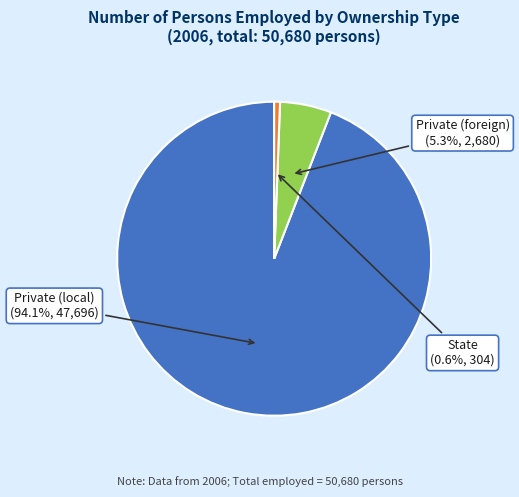

Rank the categories by value from highest to lowest.

Private (local), Private (foreign), State